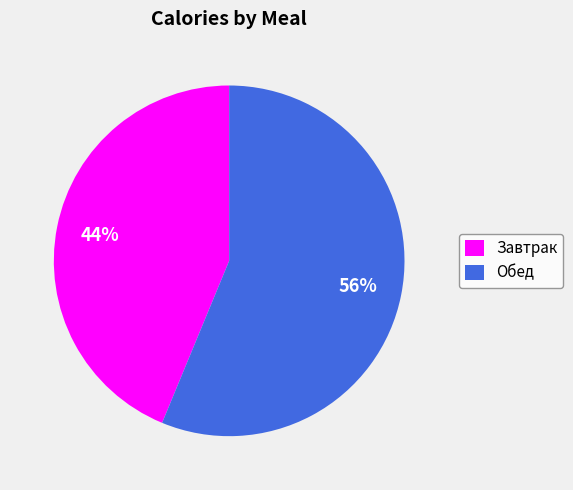

Is Завтрак the majority of the pie?

No